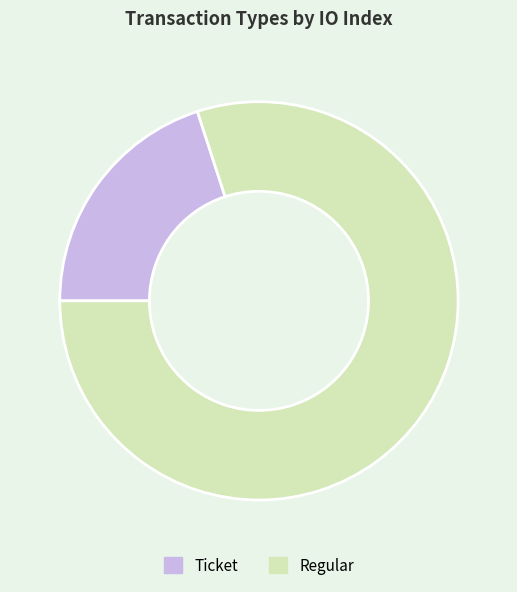

The Regular slice represents 72% of the pie. True or false?

False